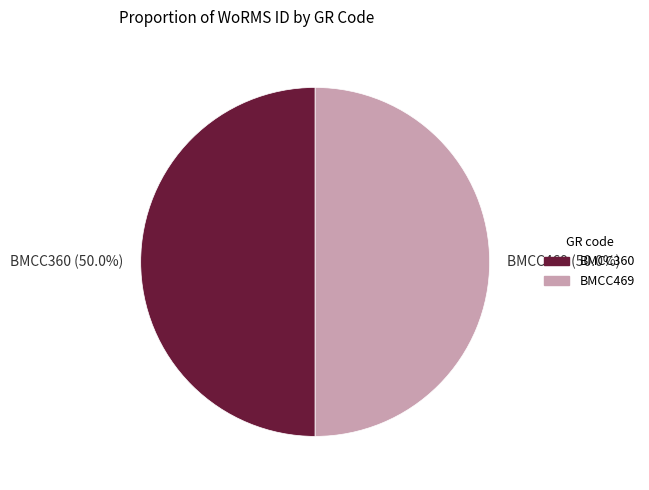

How many segments does this pie chart have?

2